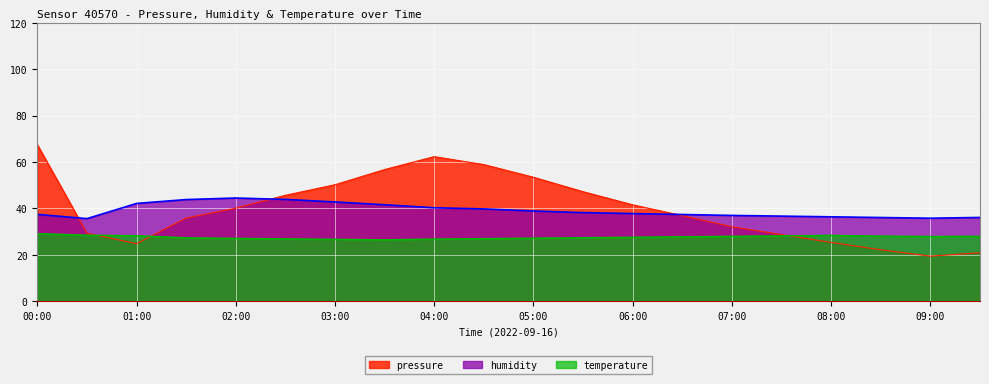

What is the label of the 7th point from the right?

06:30